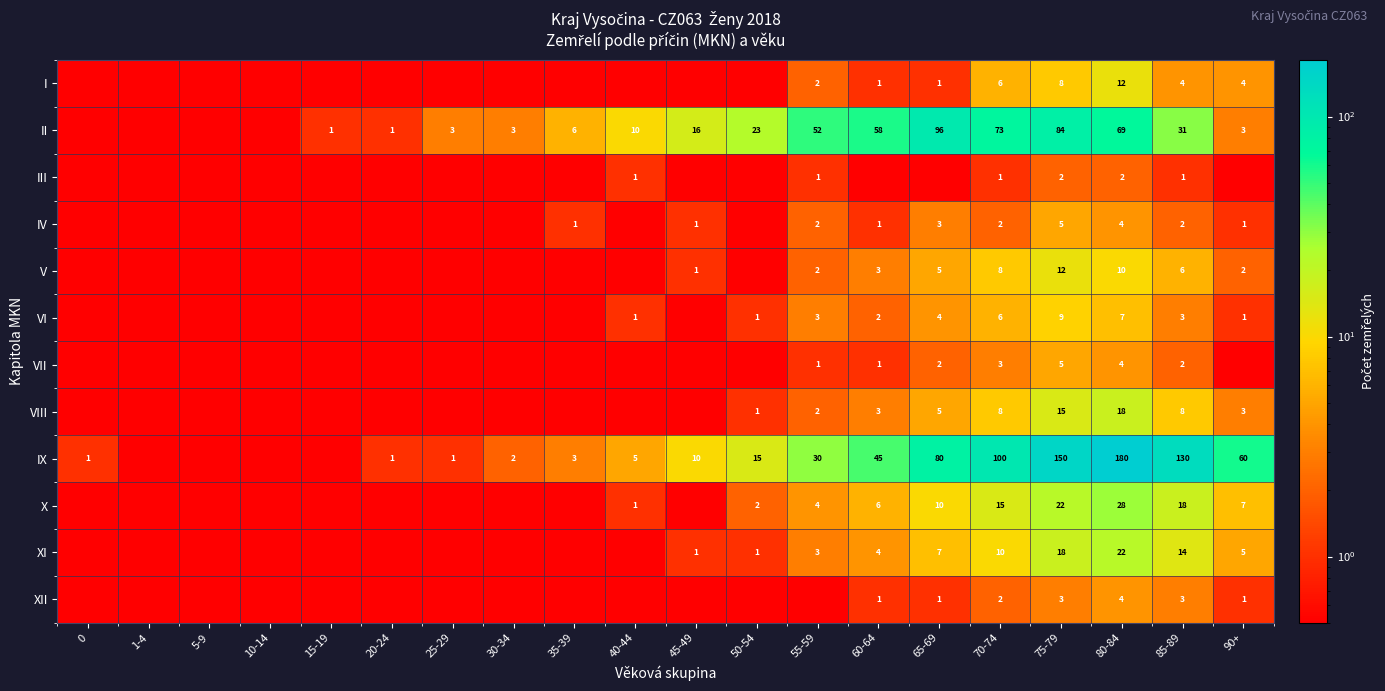

What is the total value across all series at 80-84?

360.0